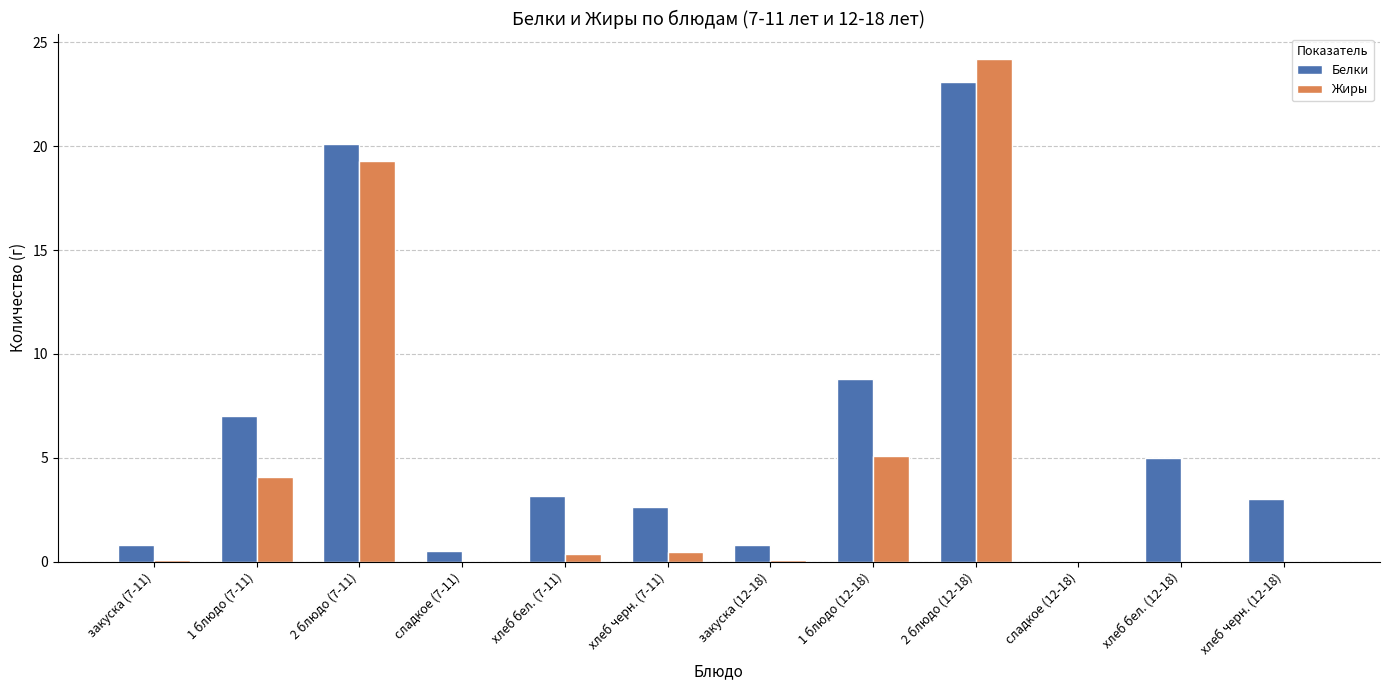

What is the total value across all series at 2 блюдо (12-18)?

47.3